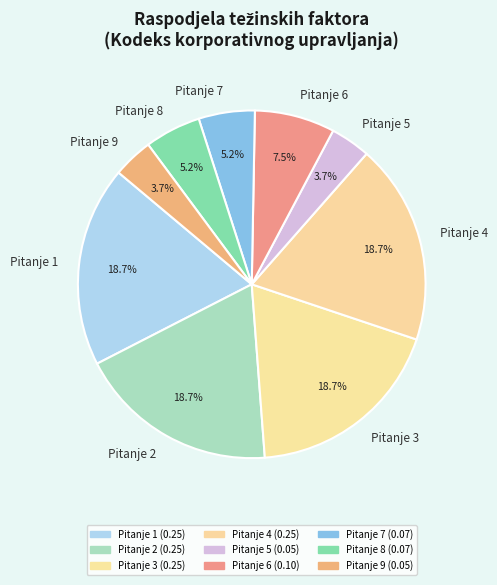

To the nearest percent, what is the combined percentage of Pitanje 3 and Pitanje 2?

37%